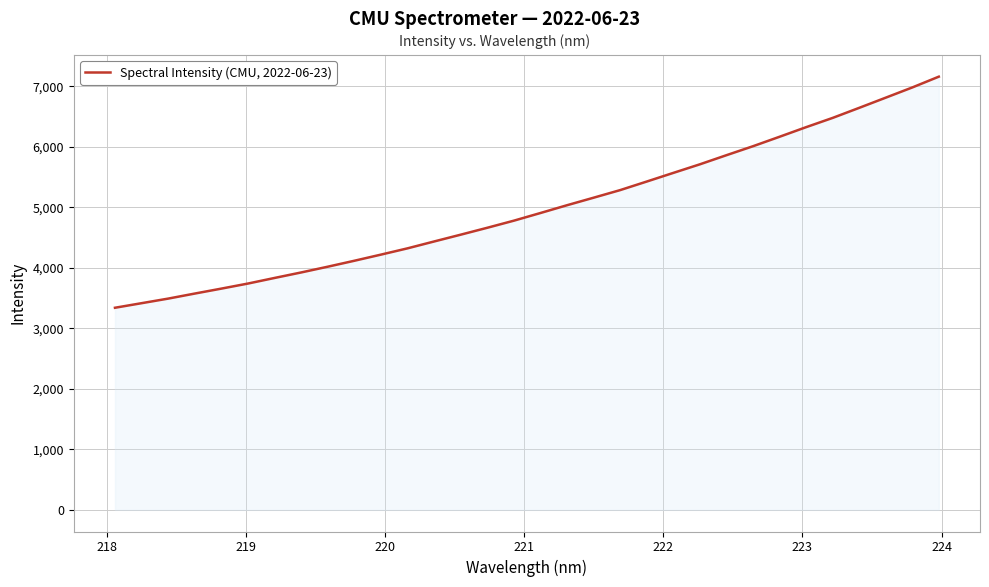

What is the maximum value shown in the chart?

7160.9